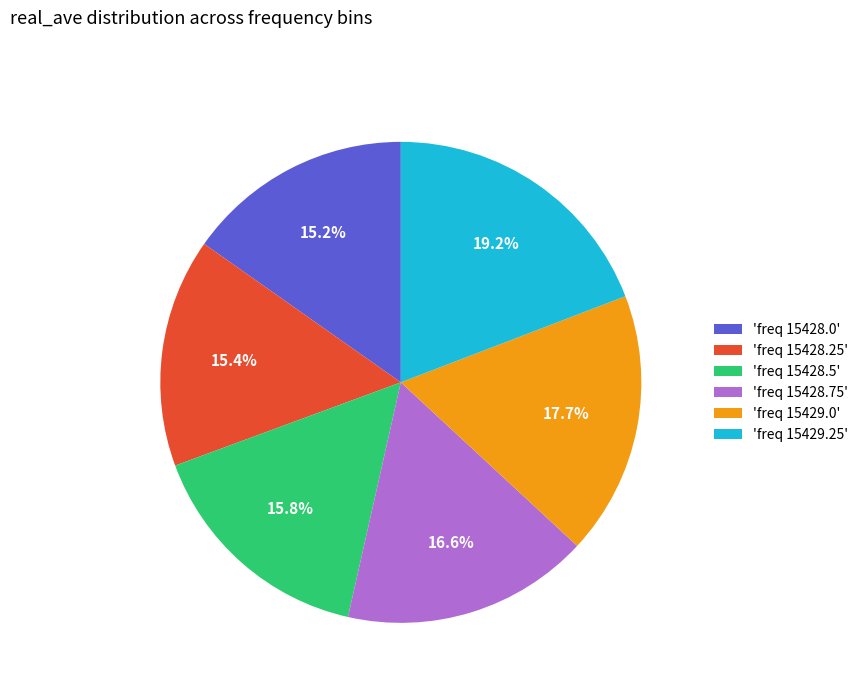

Combined, do 'freq 15428.25' and 'freq 15428.75' account for over 50%?

No